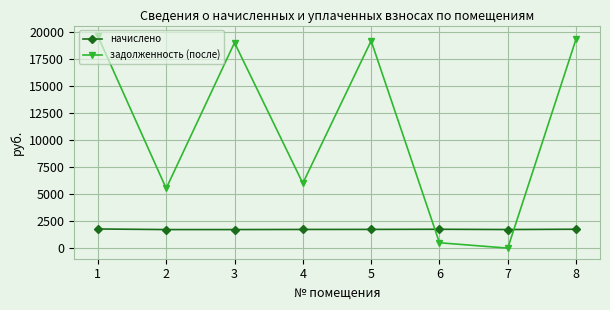

How many intersections are there between начислено and задолженность (после)?

2